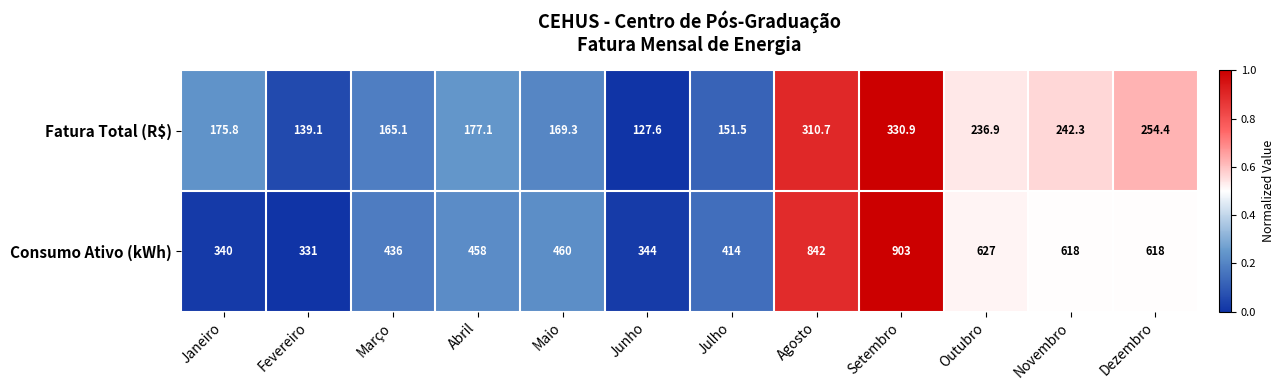

What is the difference between the Fatura Total (R$) values at Novembro and Setembro?

88.6